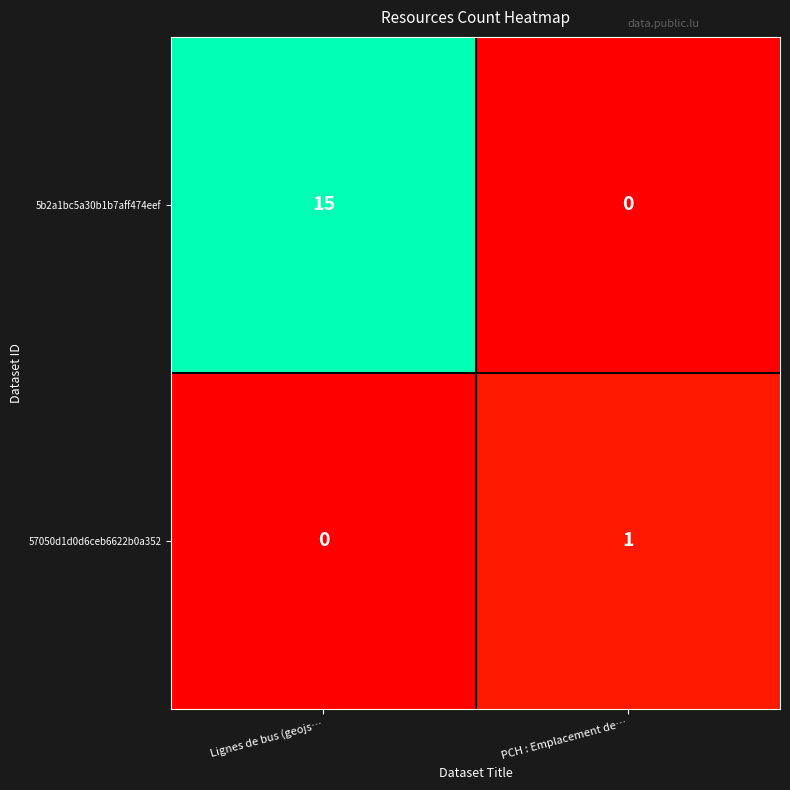

At PCH : Emplacement de…, list the series in order from smallest to largest.

5b2a1bc5a30b1b7aff474eef, 57050d1d0d6ceb6622b0a352